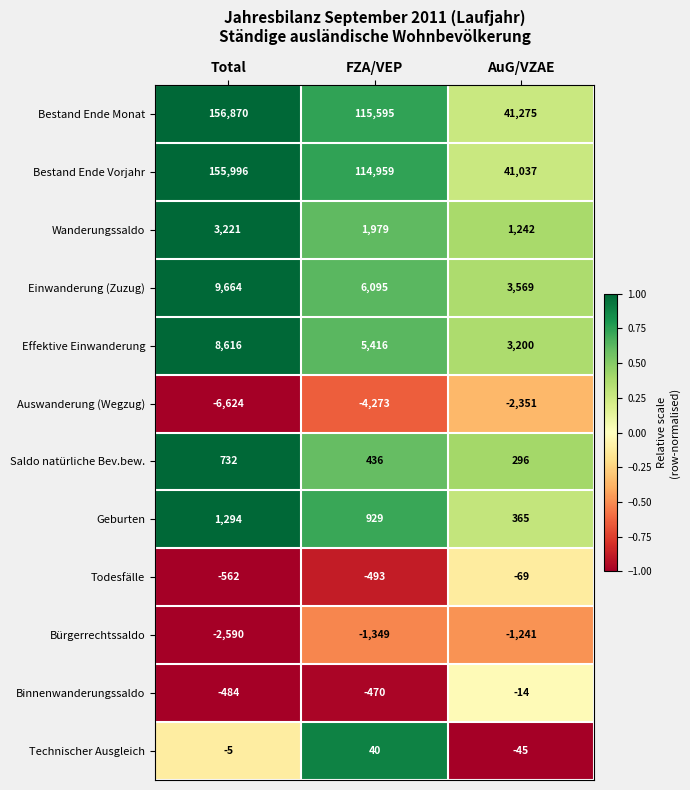

List the series in order of their peak value, highest first.

Bestand Ende Monat, Bestand Ende Vorjahr, Einwanderung (Zuzug), Effektive Einwanderung, Wanderungssaldo, Geburten, Saldo natürliche Bev.bew., Technischer Ausgleich, Binnenwanderungssaldo, Todesfälle, Bürgerrechtssaldo, Auswanderung (Wegzug)